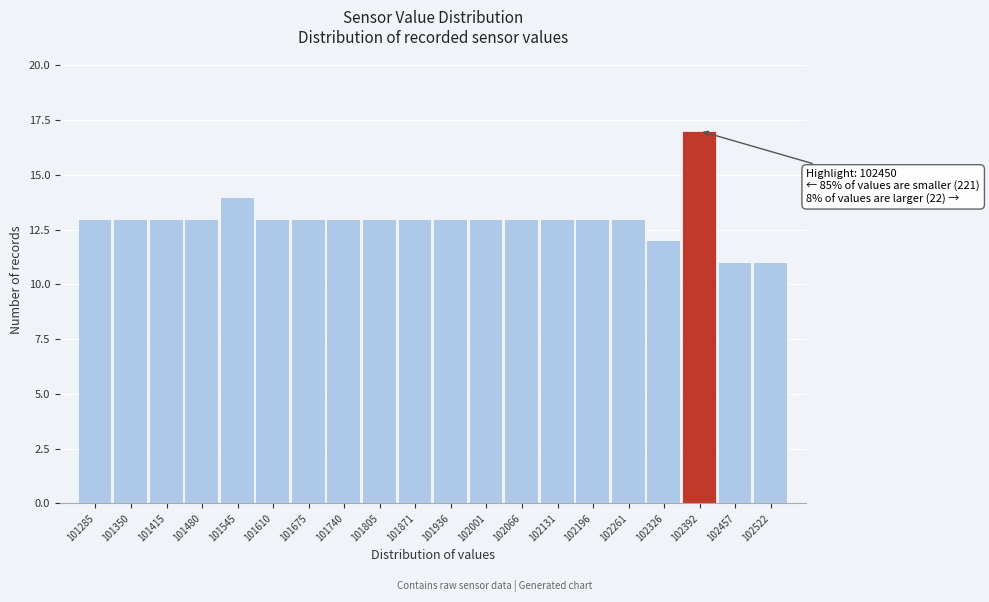

Reading right to left, list all the values displayed in this chart.

102522=11	102457=11	102392=17	102326=12	102261=13	102196=13	102131=13	102066=13	102001=13	101936=13	101871=13	101805=13	101740=13	101675=13	101610=13	101545=14	101480=13	101415=13	101350=13	101285=13